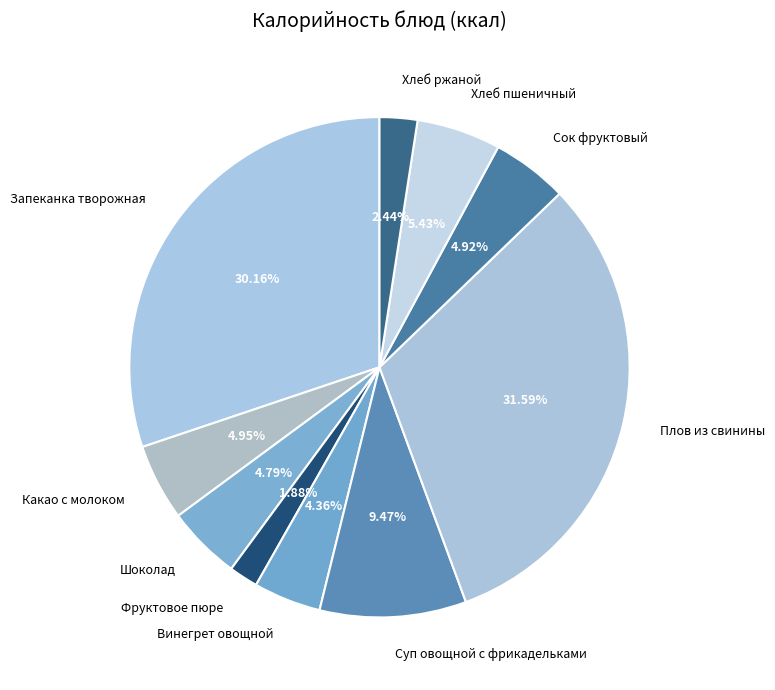

Is the sum of Суп овощной с фрикадельками and Хлеб пшеничный greater than half?

No